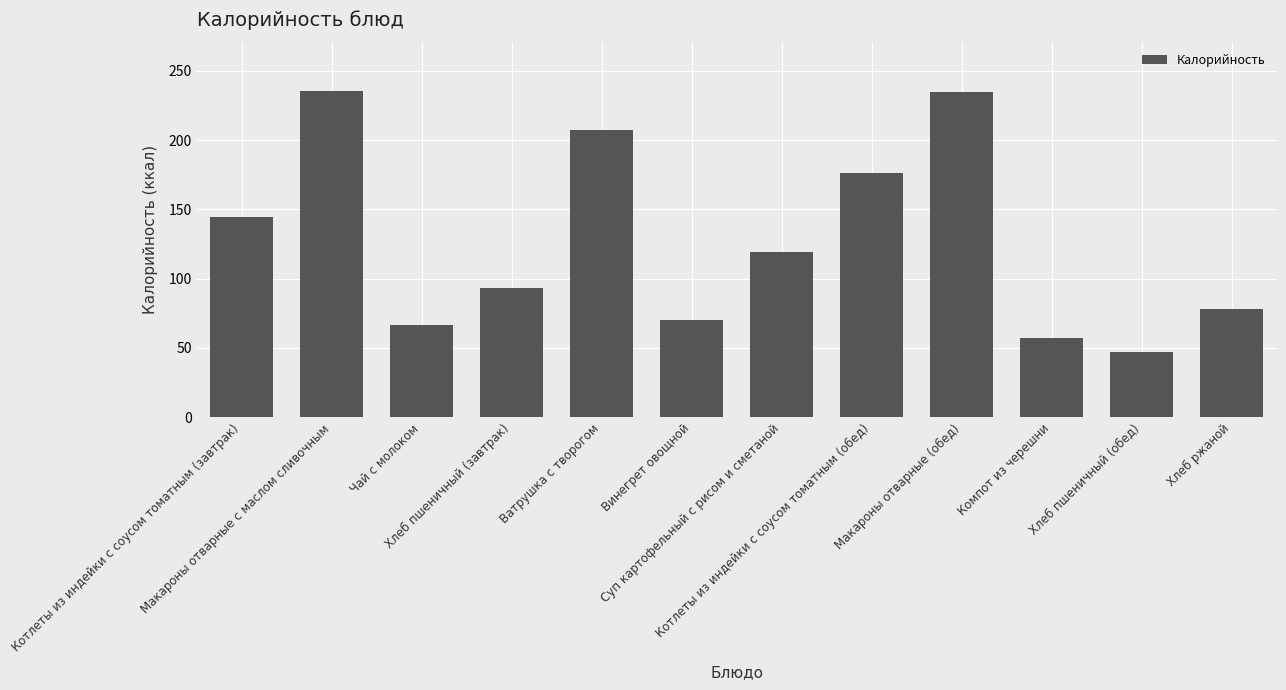

The value at Компот из черешни is 101.5. True or false?

False